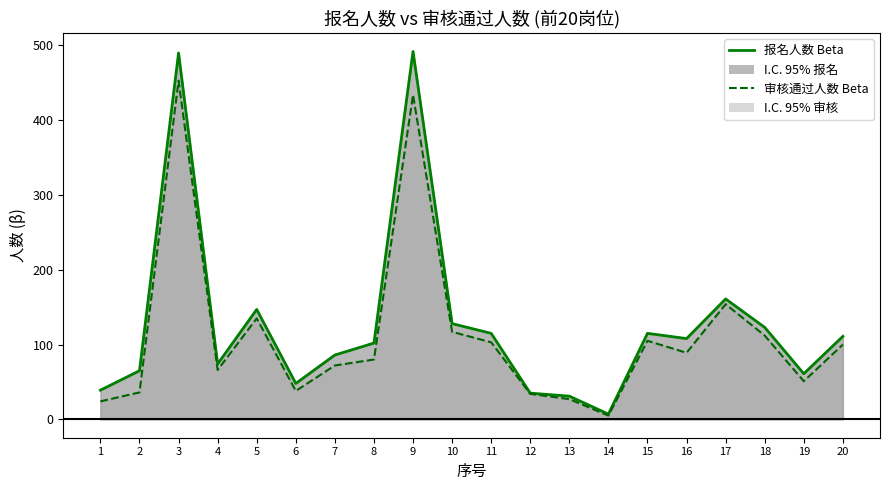

What is the spread (max minus min) of values at 13?

4